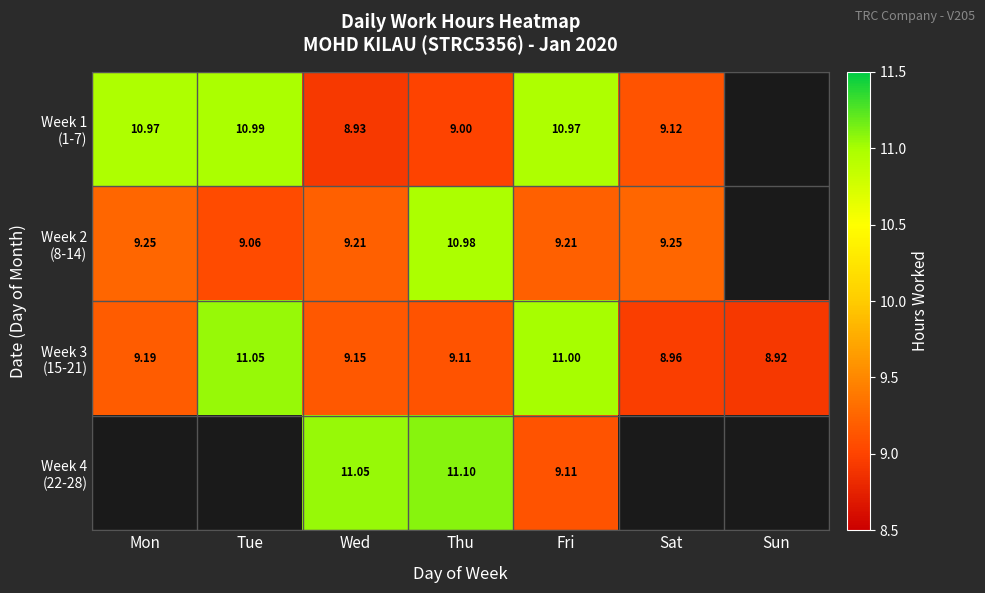

At Sat, list the series in order from smallest to largest.

Week 3 (15-21), Week 1 (1-7), Week 2 (8-14), Week 4 (22-28)